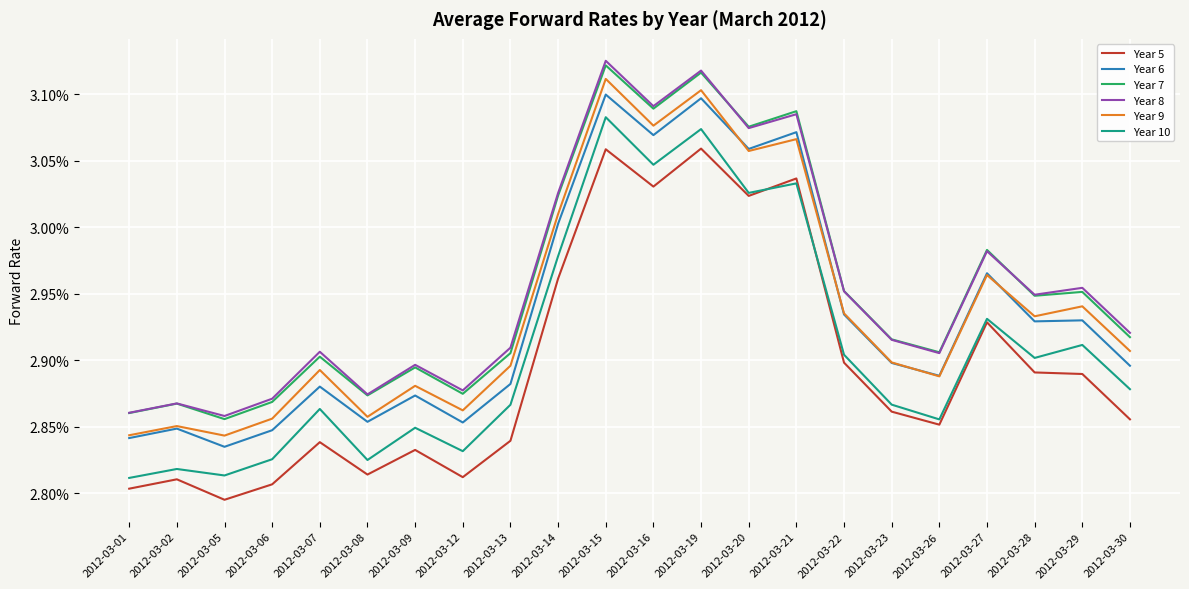

Reading left to right, list all the values displayed in this chart.

Year 5: 0.0	0.0	0.0	0.0	0.0	0.0	0.0	0.0	0.0	0.0	0.0	0.0	0.0	0.0	0.0	0.0	0.0	0.0	0.0	0.0	0.0	0.0
Year 6: 0.0	0.0	0.0	0.0	0.0	0.0	0.0	0.0	0.0	0.0	0.0	0.0	0.0	0.0	0.0	0.0	0.0	0.0	0.0	0.0	0.0	0.0
Year 7: 0.0	0.0	0.0	0.0	0.0	0.0	0.0	0.0	0.0	0.0	0.0	0.0	0.0	0.0	0.0	0.0	0.0	0.0	0.0	0.0	0.0	0.0
Year 8: 0.0	0.0	0.0	0.0	0.0	0.0	0.0	0.0	0.0	0.0	0.0	0.0	0.0	0.0	0.0	0.0	0.0	0.0	0.0	0.0	0.0	0.0
Year 9: 0.0	0.0	0.0	0.0	0.0	0.0	0.0	0.0	0.0	0.0	0.0	0.0	0.0	0.0	0.0	0.0	0.0	0.0	0.0	0.0	0.0	0.0
Year 10: 0.0	0.0	0.0	0.0	0.0	0.0	0.0	0.0	0.0	0.0	0.0	0.0	0.0	0.0	0.0	0.0	0.0	0.0	0.0	0.0	0.0	0.0